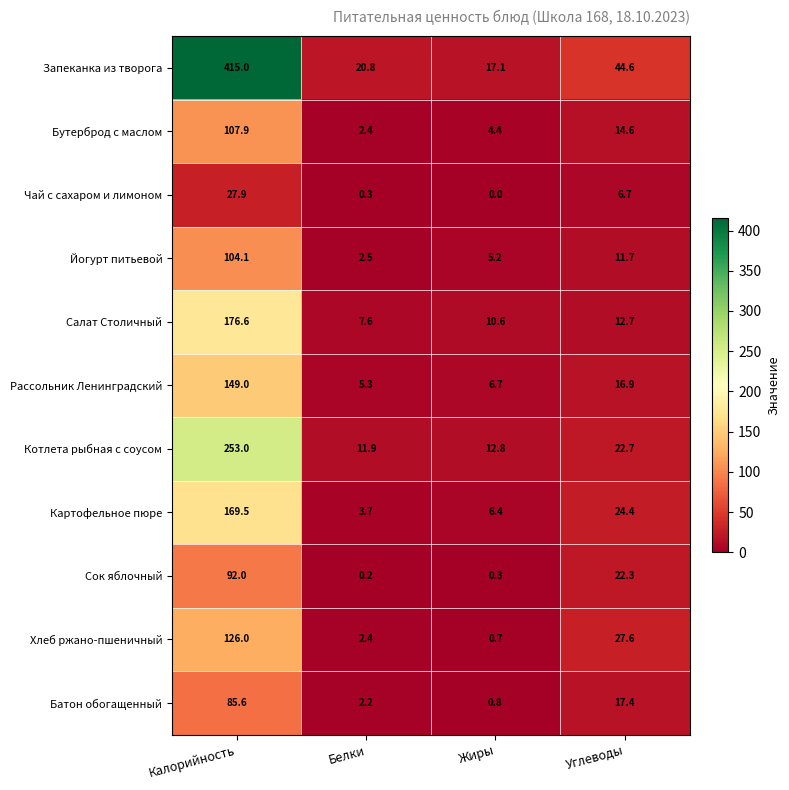

What is the difference between the second highest and second lowest values in the Чай с сахаром и лимоном series?

6.4